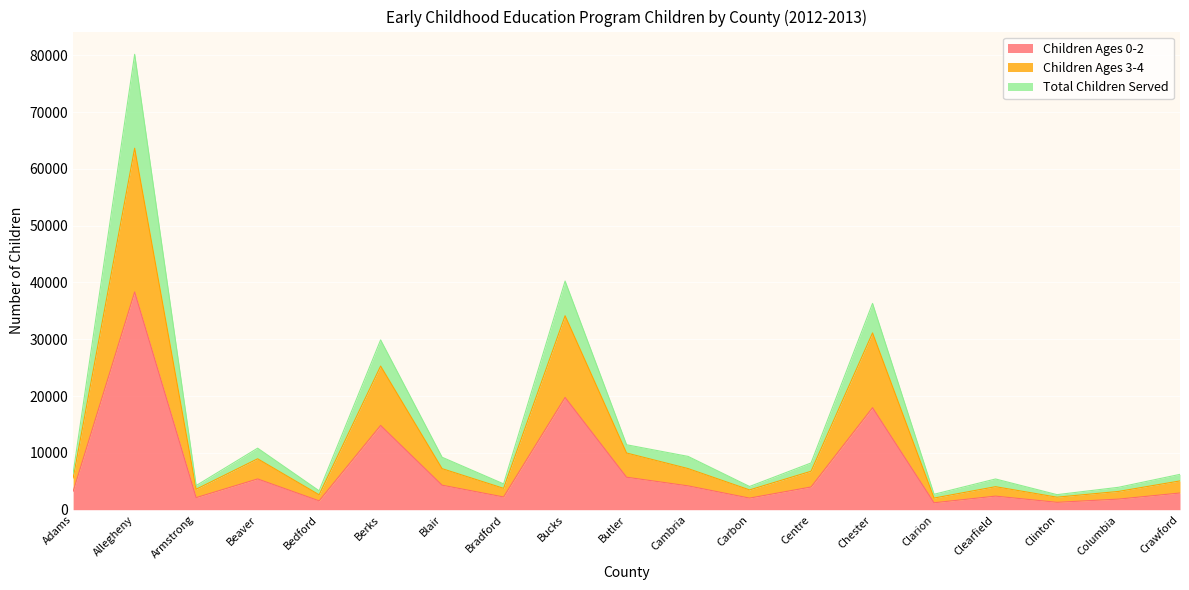

The Children Ages 0-2 series shows 8967 at Berks. True or false?

False